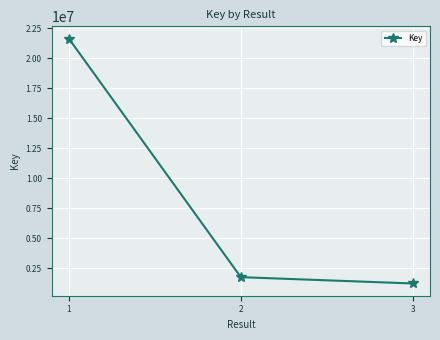

Reading left to right, what are all the values shown in this chart?

1=21638297	2=1760266	3=1234469